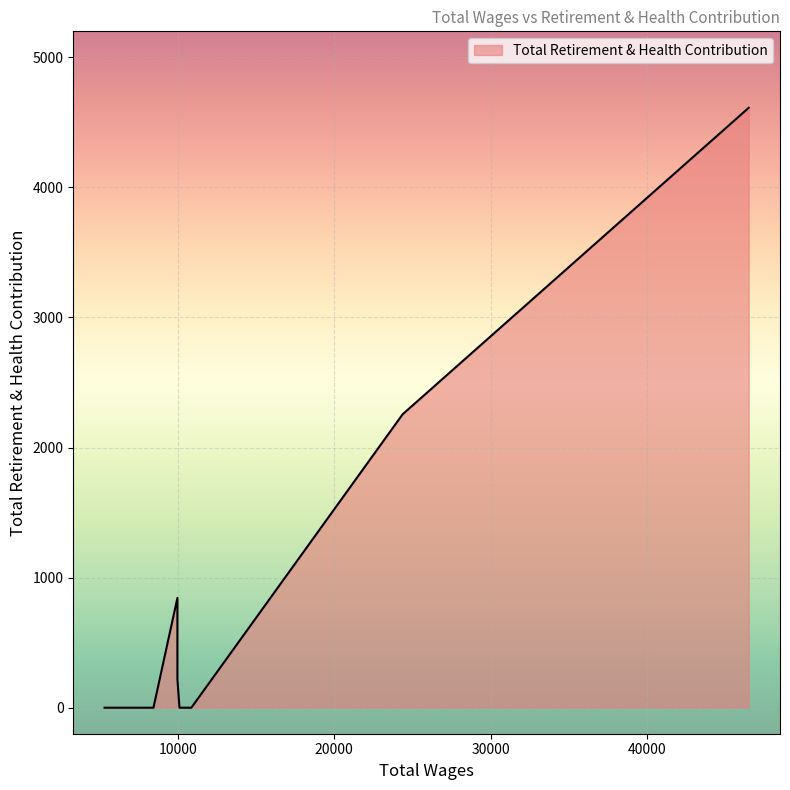

Between 9985.0 and 8454.0, which is larger?

9985.0